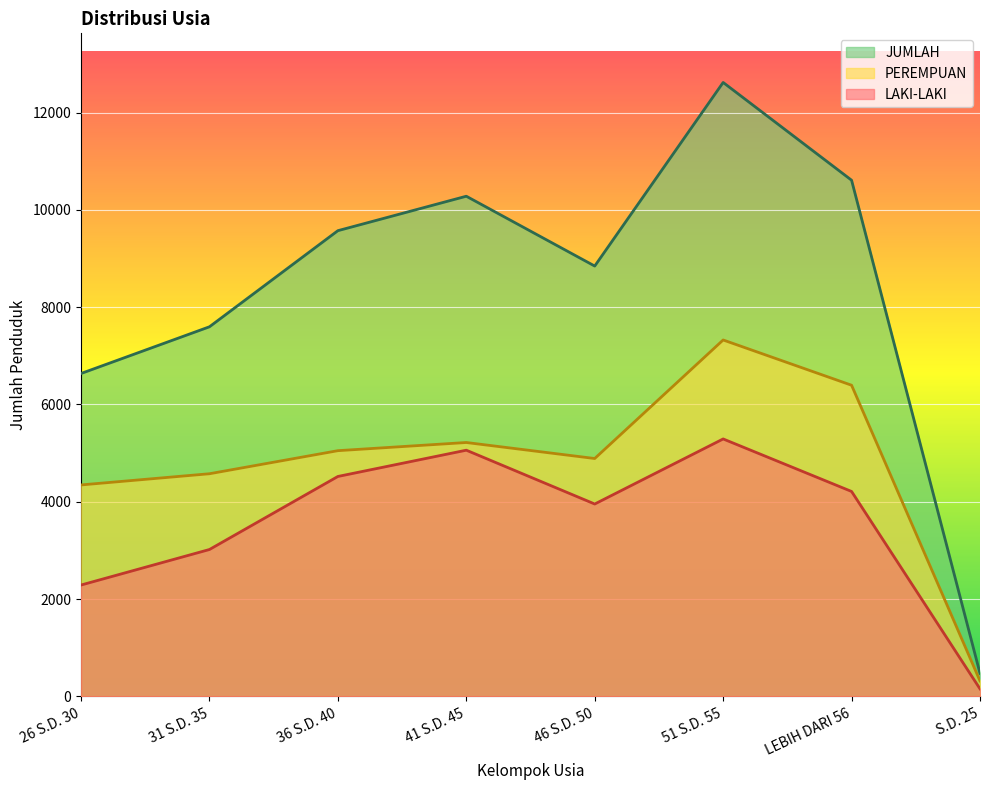

How many lines are shown in the chart?

3